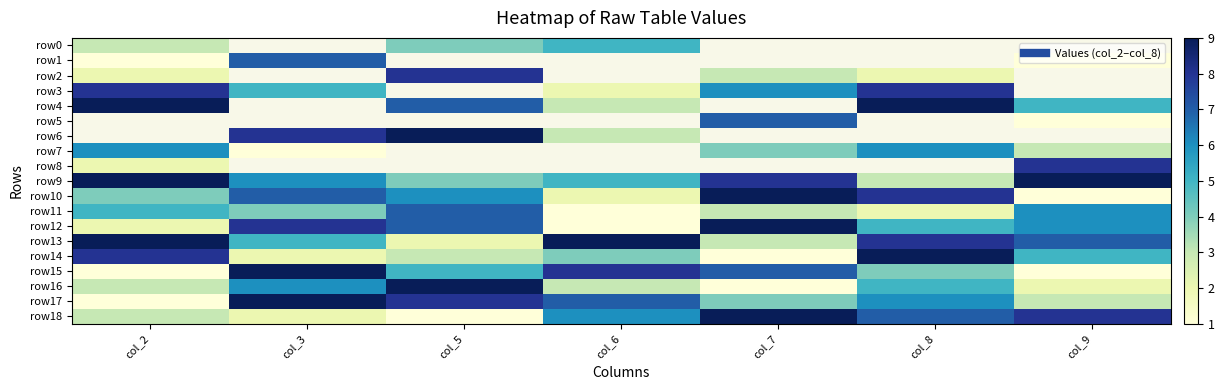

How many distinct data groups are displayed?

19